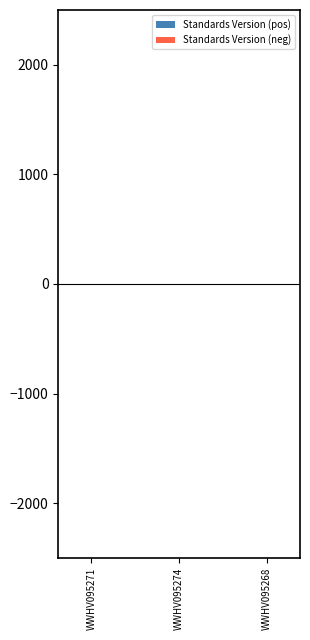

Which series has the widest spread of values?

Standards Version (pos)